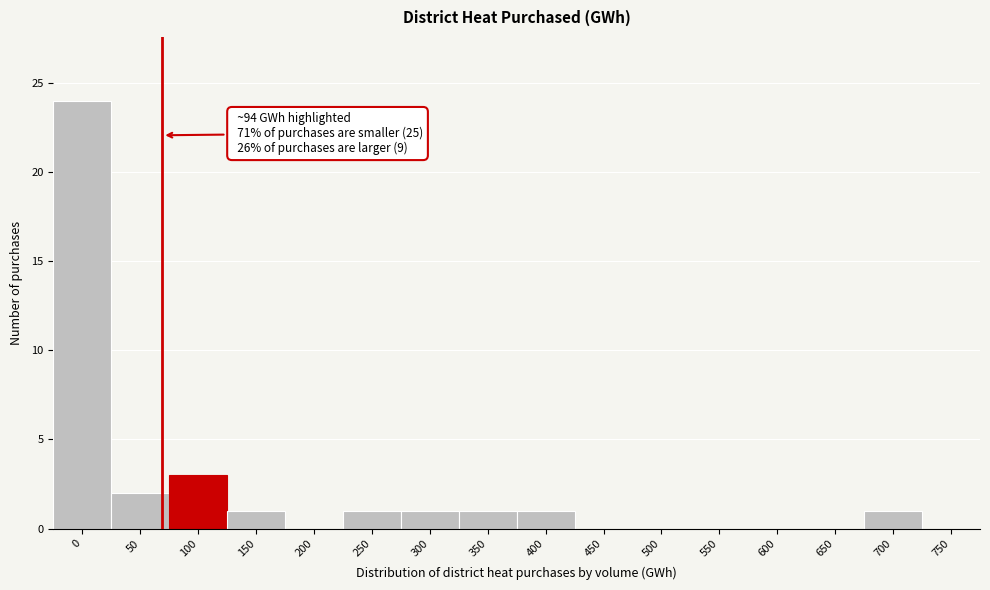

Reading left to right, extract all data points from this chart.

0=24	50=2	100=3	150=1	200=0	250=1	300=1	350=1	400=1	450=0	500=0	550=0	600=0	650=0	700=1	750=0